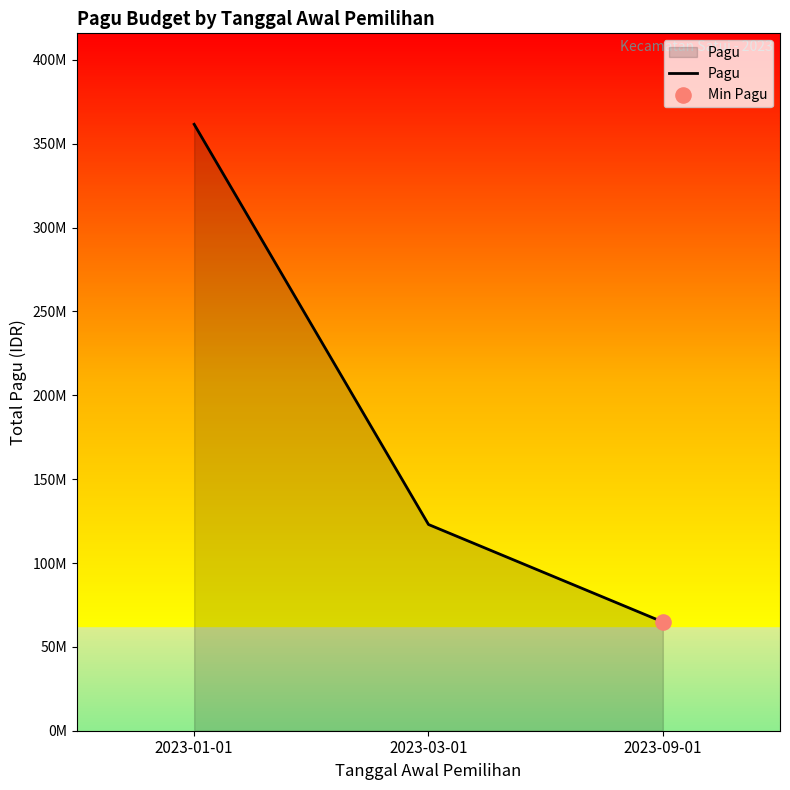

Between 2023-03-01 and 2023-09-01, which is larger?

2023-03-01